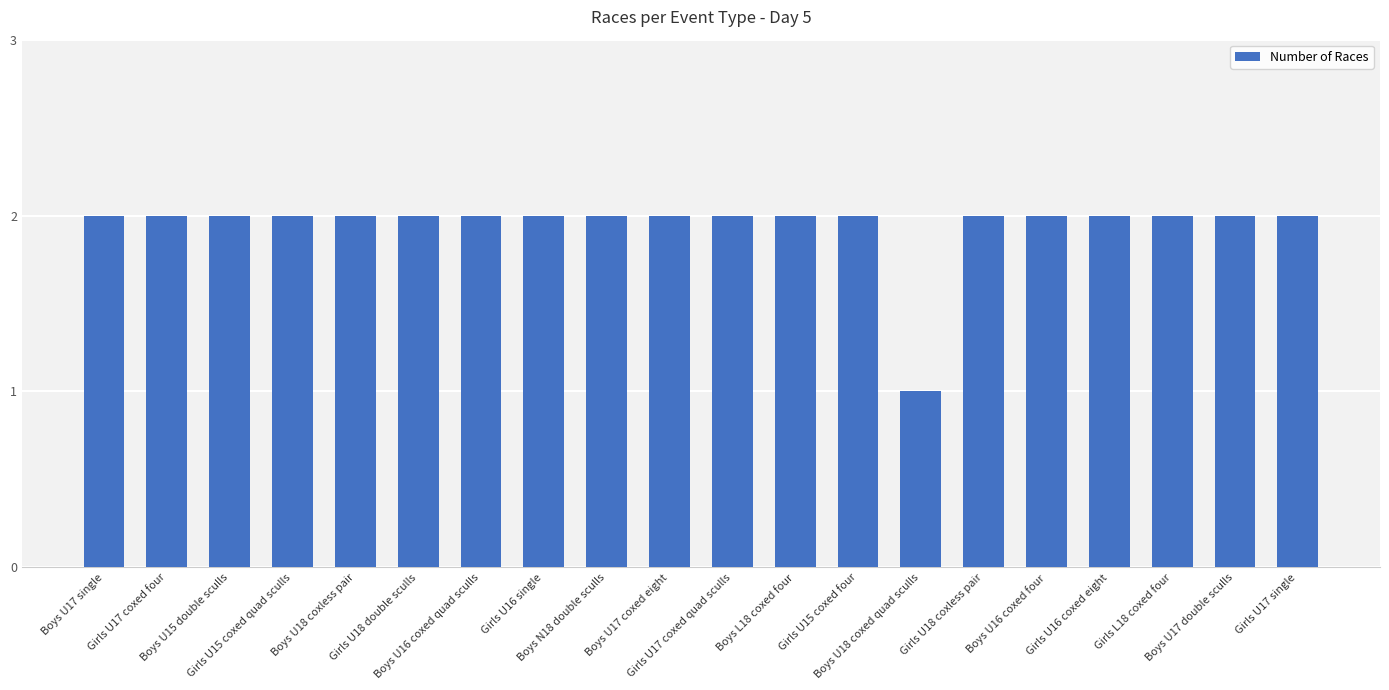

Read the value at Girls U16 coxed eight.

2